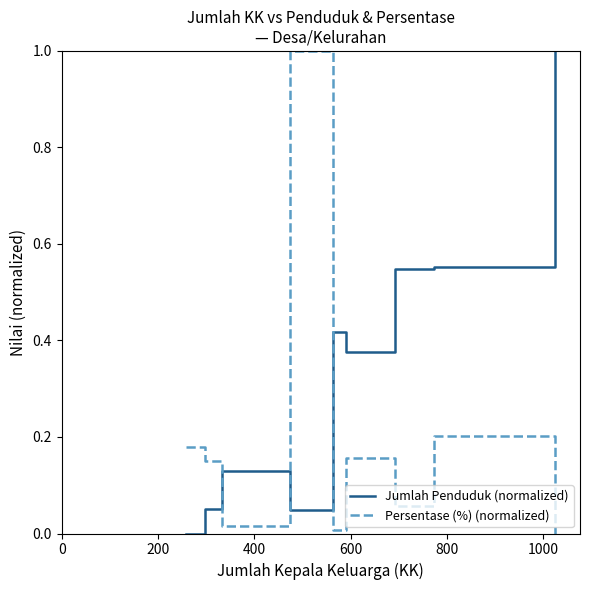

True or false: Jumlah Penduduk (normalized) and Persentase (%) (normalized) cross at least once.

True